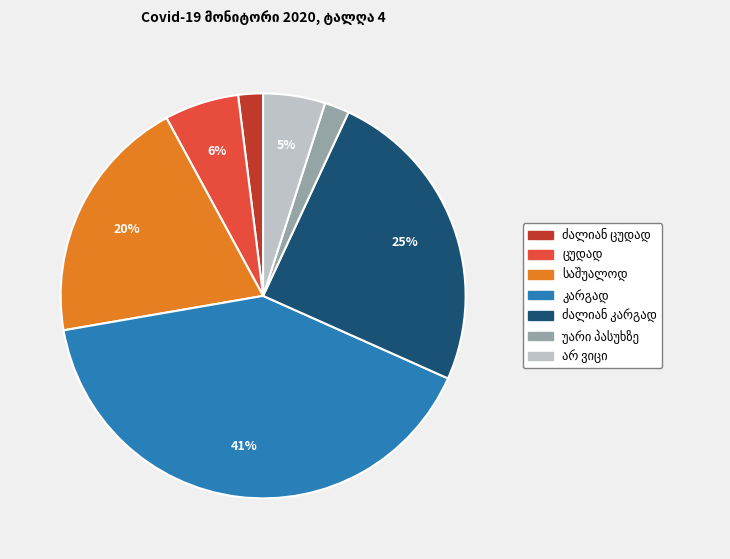

To the nearest percent, what is the difference between the largest and smallest slice percentages?

39%